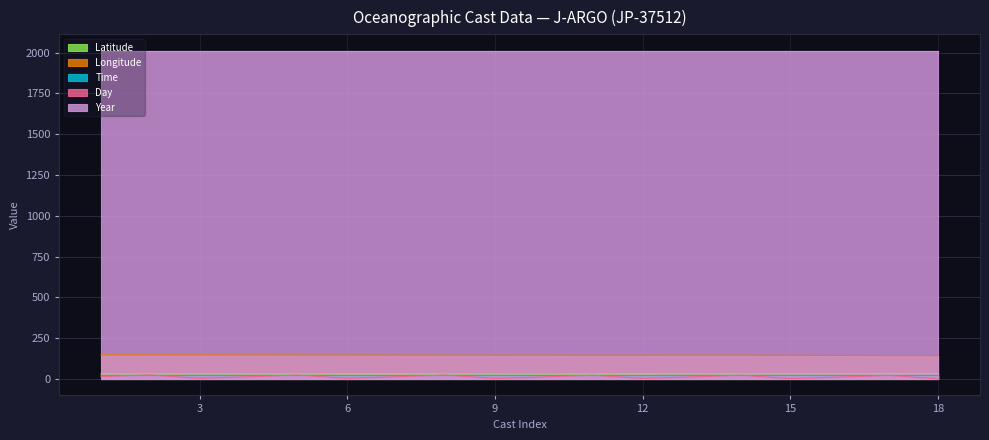

What is the difference between the highest and lowest values at 10?

132.4